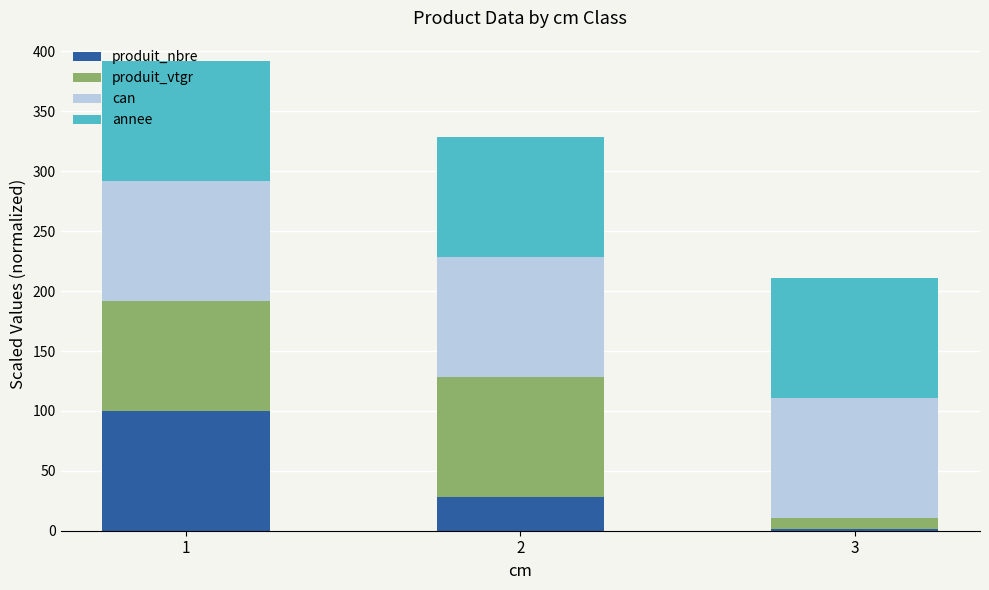

The value of produit_nbre at 2 is 11.8. True or false?

False